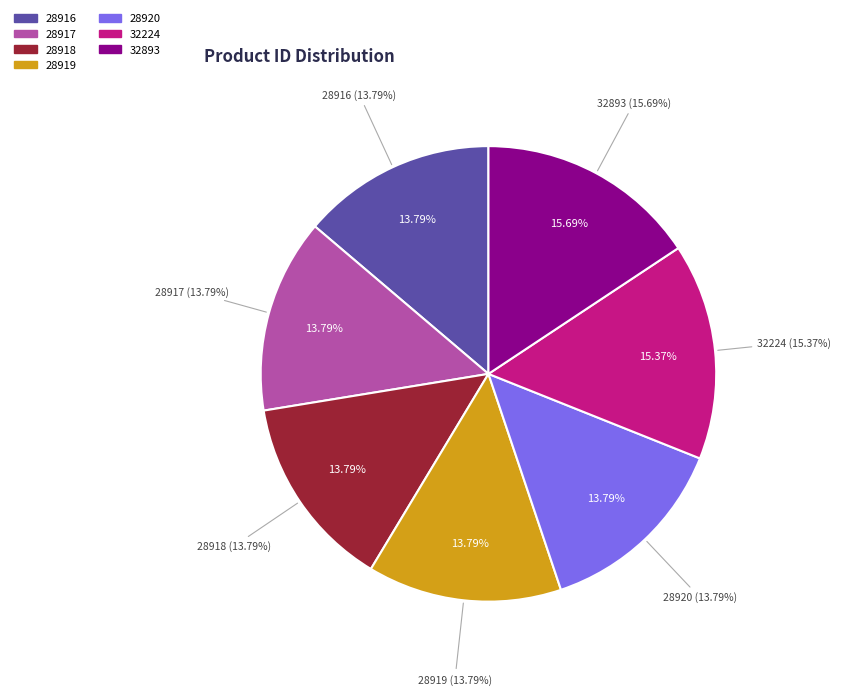

Which category has the smallest portion of the pie?

28916